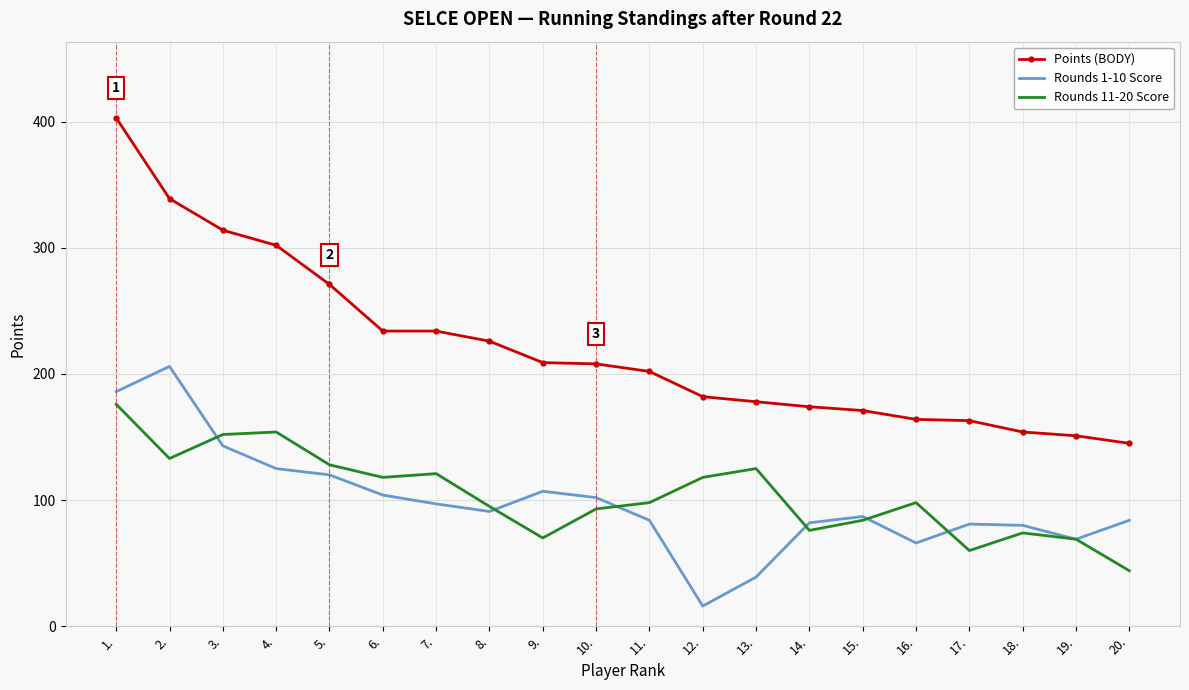

Rank the series by their maximum value, from lowest to highest.

Rounds 11-20 Score, Rounds 1-10 Score, Points (BODY)